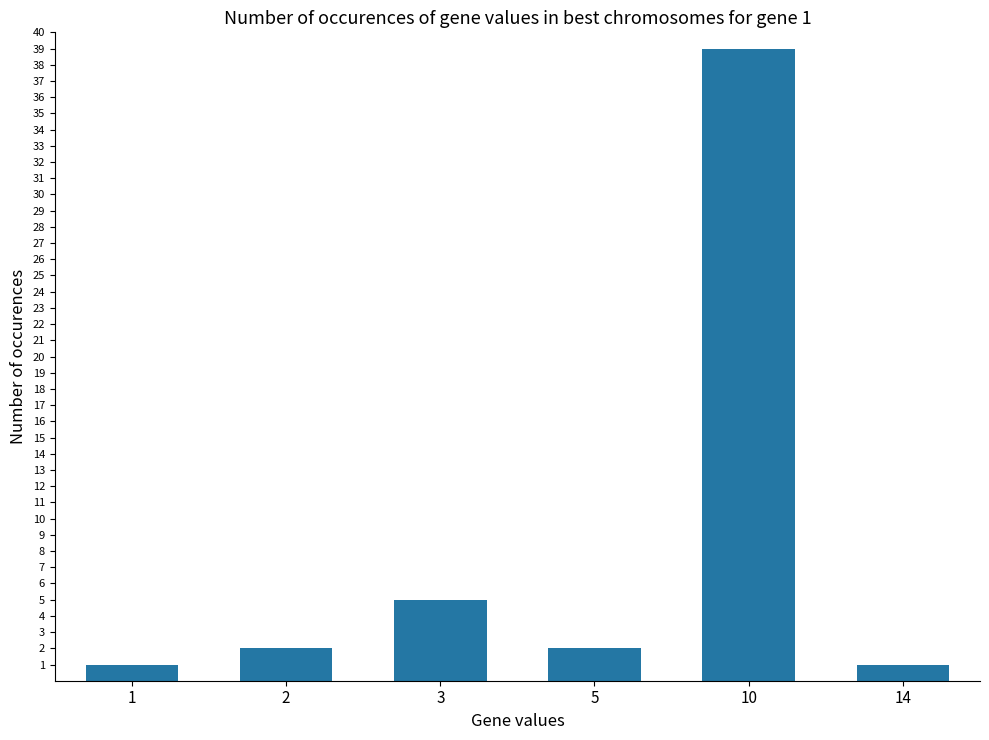

The value at 3 is 5. True or false?

True